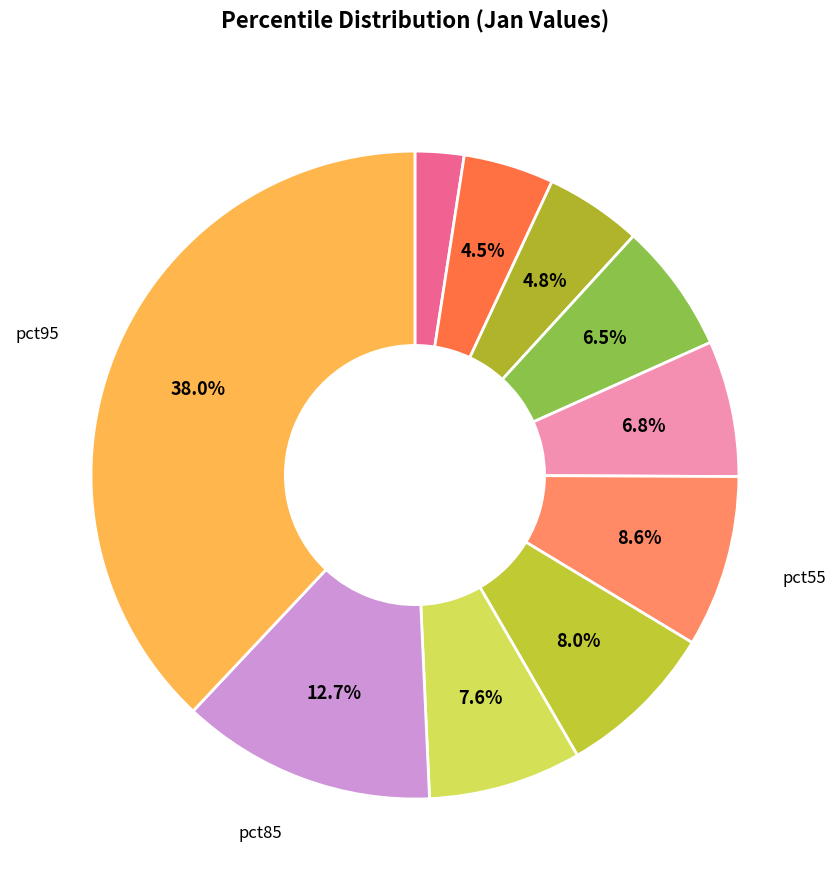

Count the number of slices in the pie.

10